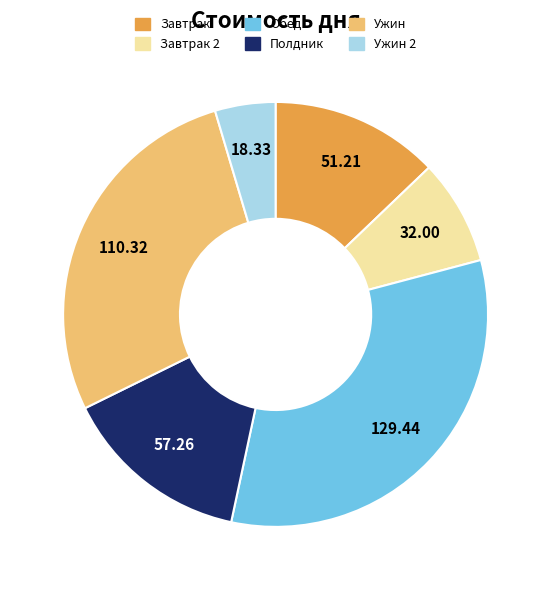

Does any single category account for the majority?

No